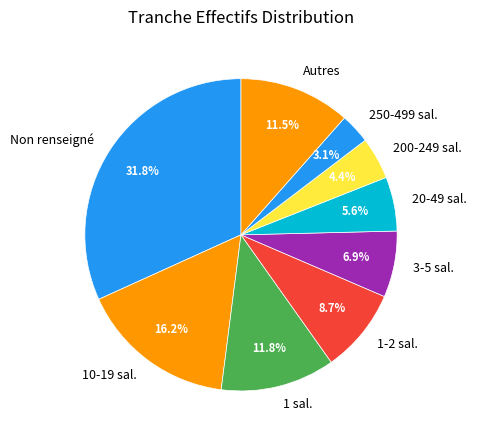

Is there any slice that represents more than half of the pie?

No